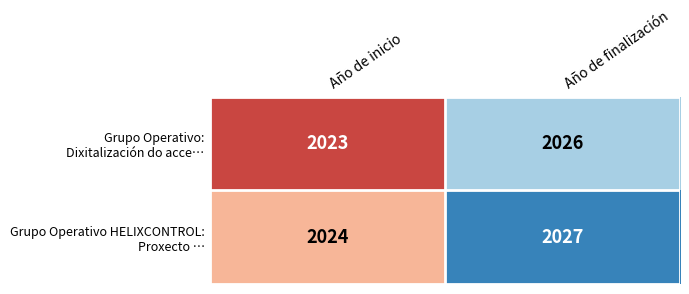

What is the total value across all series at Año de finalización?

4053